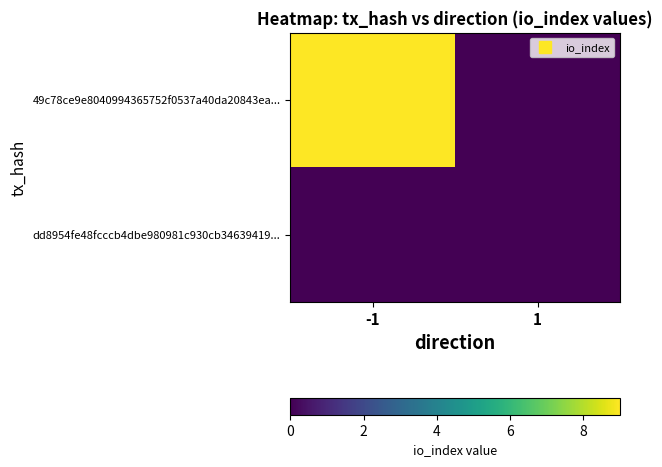

Reading left to right, transcribe all the data shown in this chart.

49c78ce9e8040994365752f0537a40da20843ea...: -1=9	1=0
dd8954fe48fcccb4dbe980981c930cb34639419...: -1=0	1=0